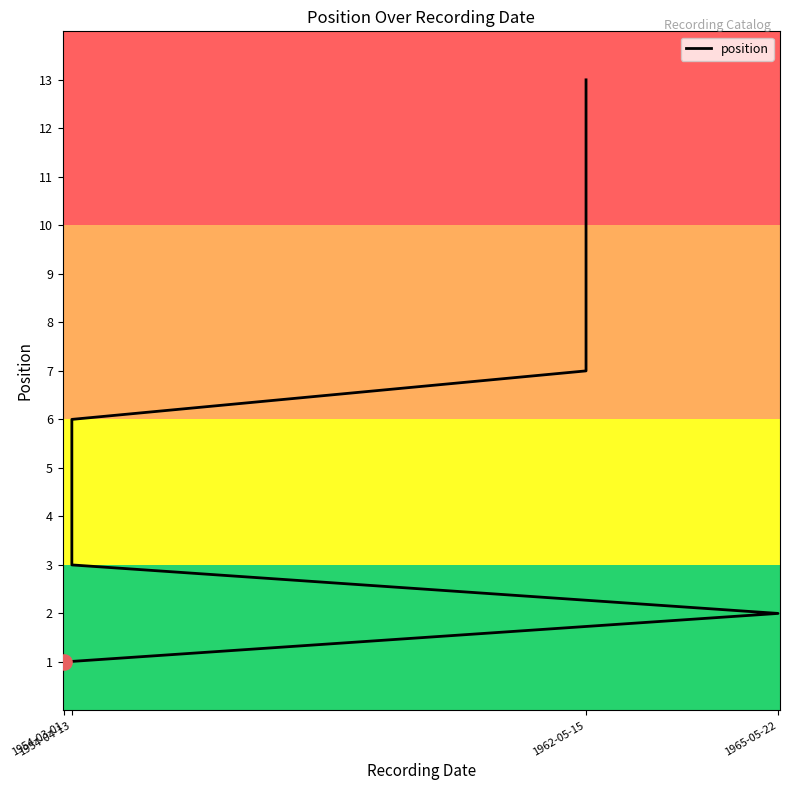

Which has a higher value, 1954-04-13 or 1962-05-15?

1962-05-15